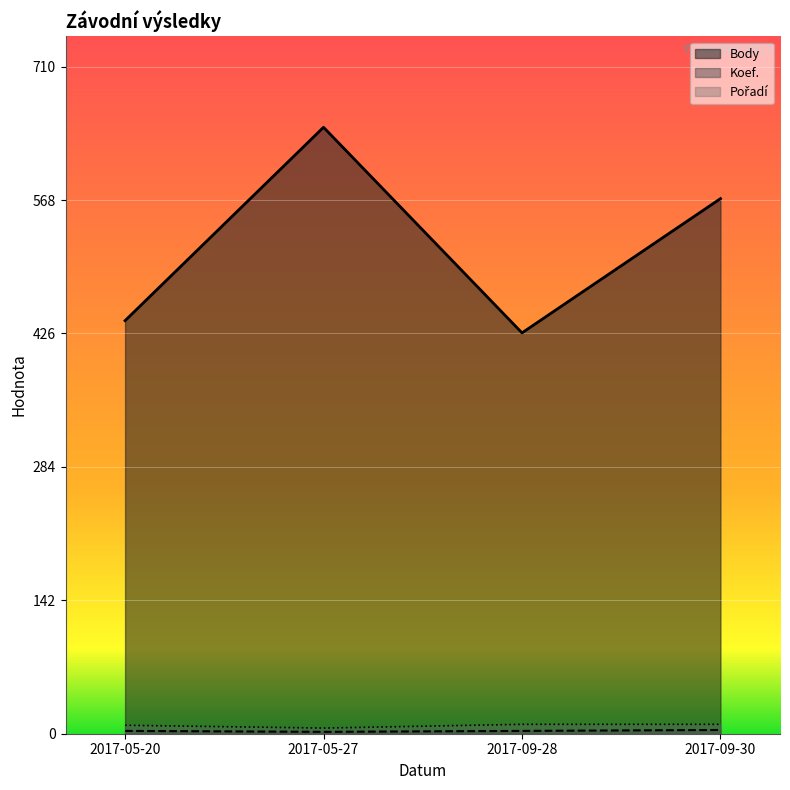

What is the sum of all Pořadí values?

35